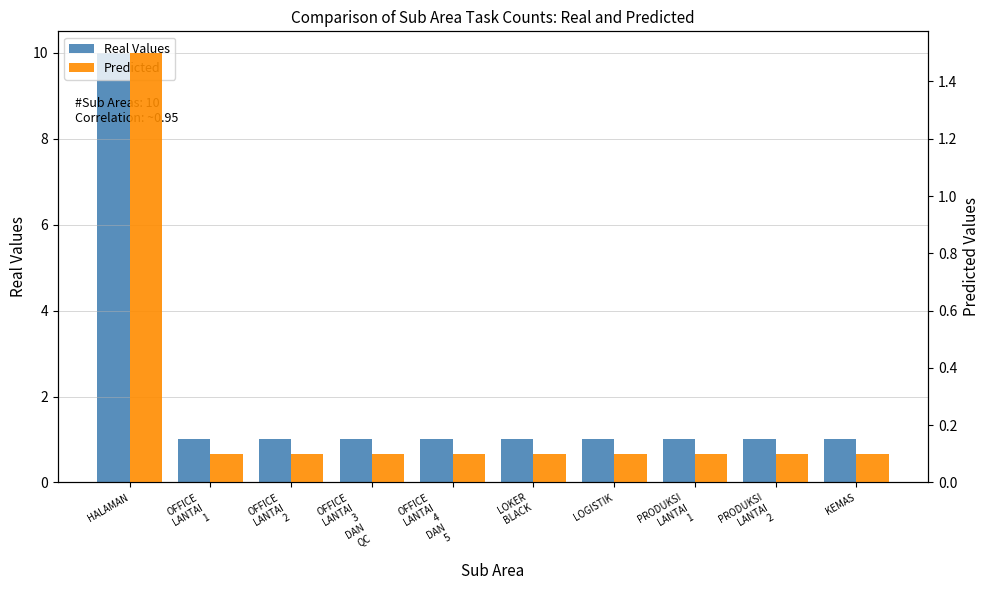

Reading left to right, transcribe all the data shown in this chart.

Real Values: HALAMAN=10.0	OFFICE
LANTAI
1=1.0	OFFICE
LANTAI
2=1.0	OFFICE
LANTAI
3
DAN
QC=1.0	OFFICE
LANTAI
4
DAN
5=1.0	LOKER
BLACK=1.0	LOGISTIK=1.0	PRODUKSI
LANTAI
1=1.0	PRODUKSI
LANTAI
2=1.0	KEMAS=1.0
Predicted: HALAMAN=1.5	OFFICE
LANTAI
1=0.1	OFFICE
LANTAI
2=0.1	OFFICE
LANTAI
3
DAN
QC=0.1	OFFICE
LANTAI
4
DAN
5=0.1	LOKER
BLACK=0.1	LOGISTIK=0.1	PRODUKSI
LANTAI
1=0.1	PRODUKSI
LANTAI
2=0.1	KEMAS=0.1